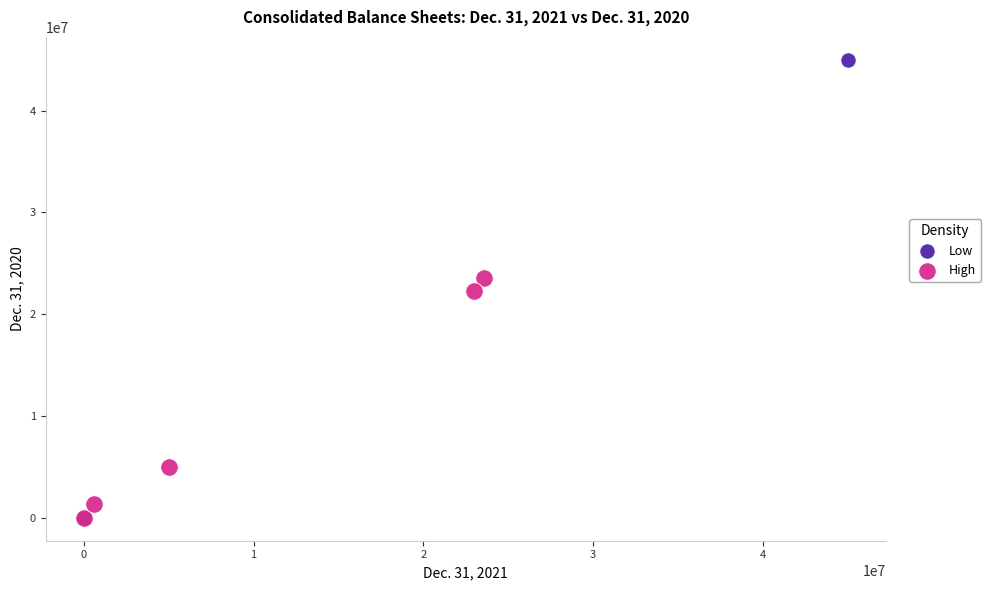

Which series contains the highest Y value?

Low